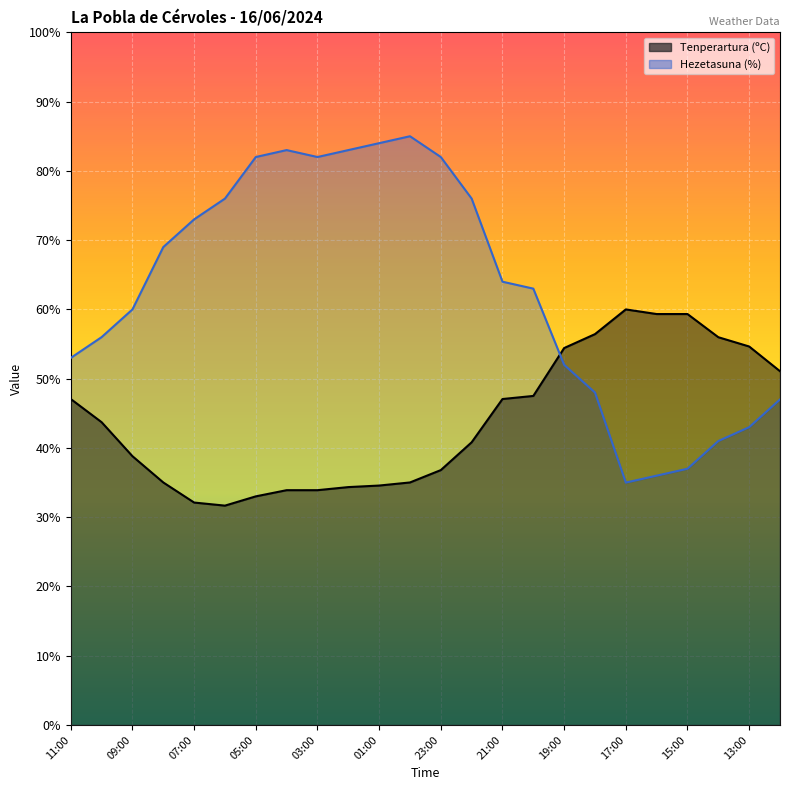

Reading left to right, list all the values displayed in this chart.

Tenperartura (ºC): 47.1	43.7	38.8	35.0	32.1	31.7	33.0	33.9	33.9	34.3	34.6	35.0	36.8	40.8	47.1	47.5	54.4	56.4	60.0	59.3	59.3	56.0	54.6	51.1
Hezetasuna (%): 53.0	56.0	60.0	69.0	73.0	76.0	82.0	83.0	82.0	83.0	84.0	85.0	82.0	76.0	64.0	63.0	52.0	48.0	35.0	36.0	37.0	41.0	43.0	47.0